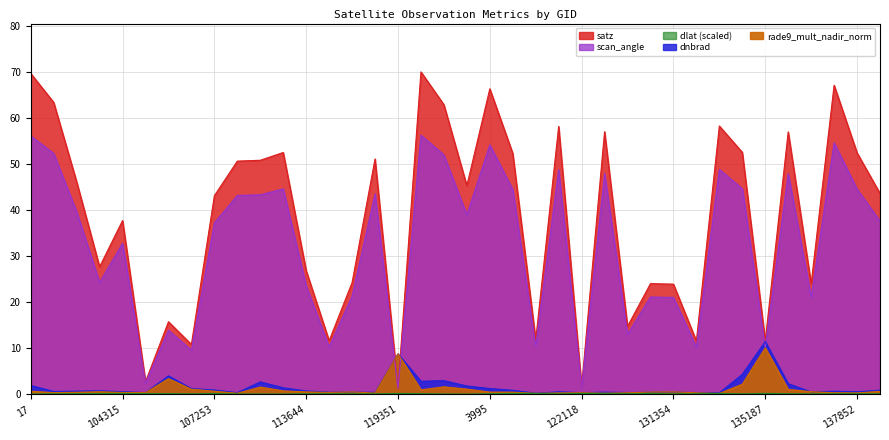

True or false: satz has a value of 23.9 at 137268.

True